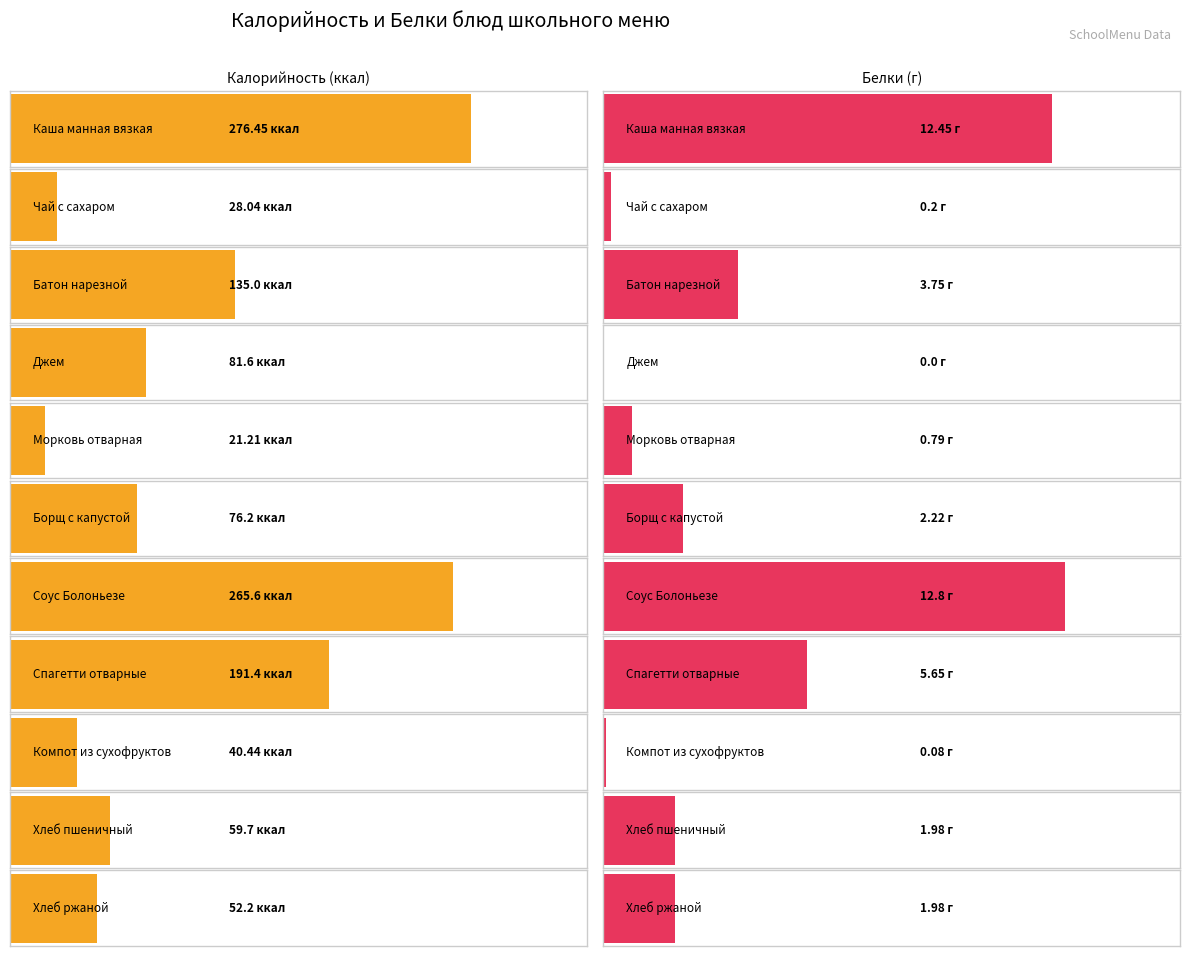

Rank the series by their average value, from highest to lowest.

Калорийность, Белки